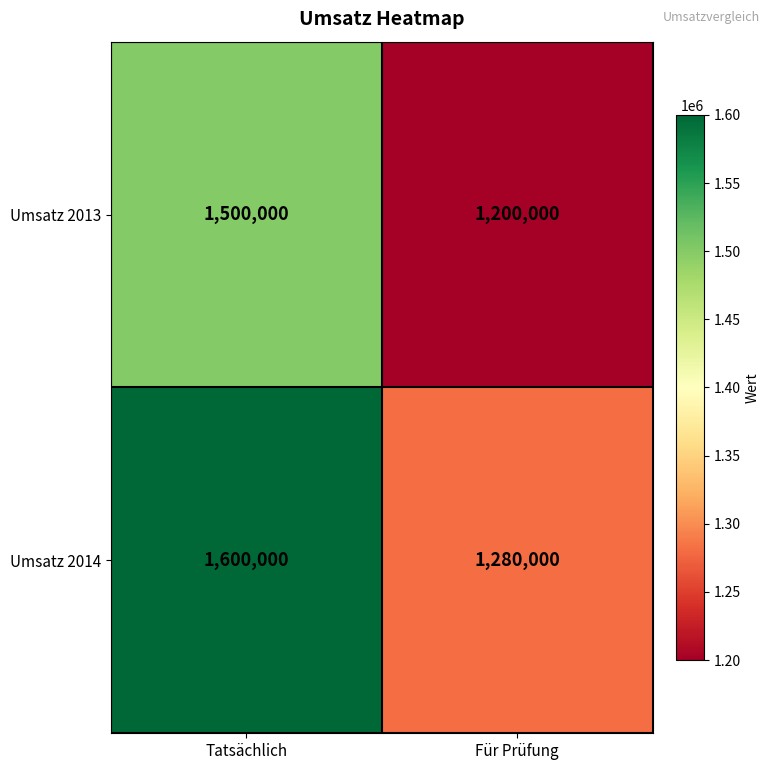

Is it true that Umsatz 2014 equals 608749 at Für Prüfung?

False